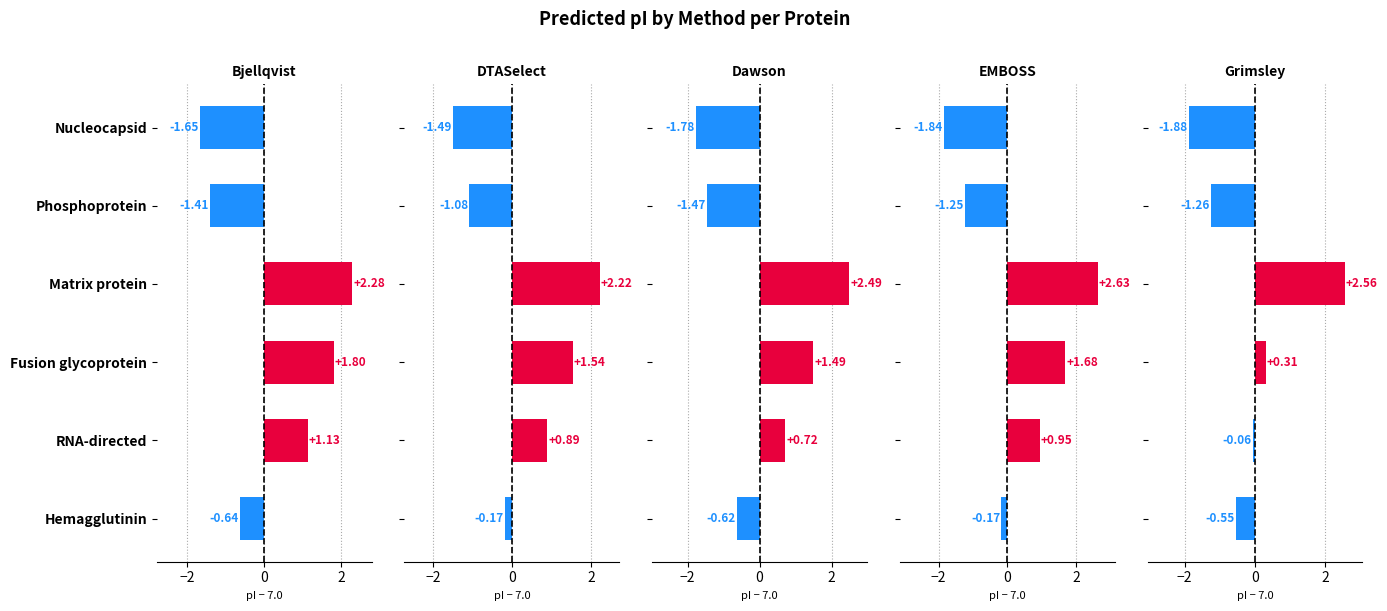

The Grimsley series shows -0.5 at 5. True or false?

True